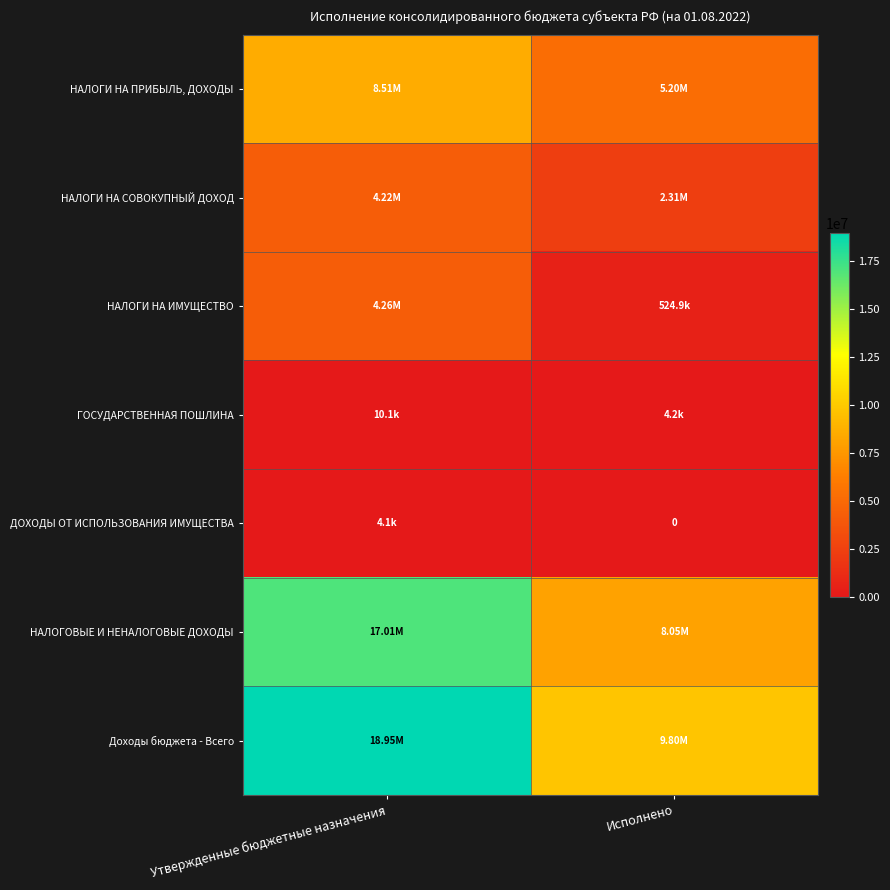

Which has a higher value, Исполнено or Утвержденные бюджетные назначения?

Утвержденные бюджетные назначения